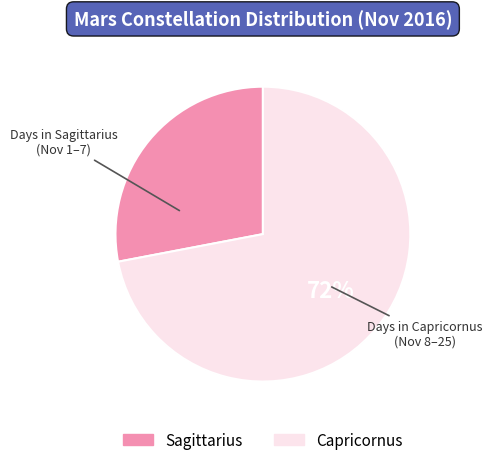

To the nearest percent, what percentage of the pie is Capricornus?

72%